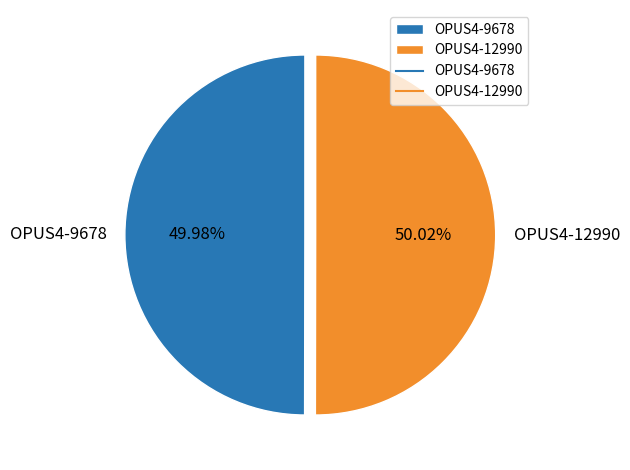

To the nearest percent, what portion does OPUS4-12990 represent?

50%